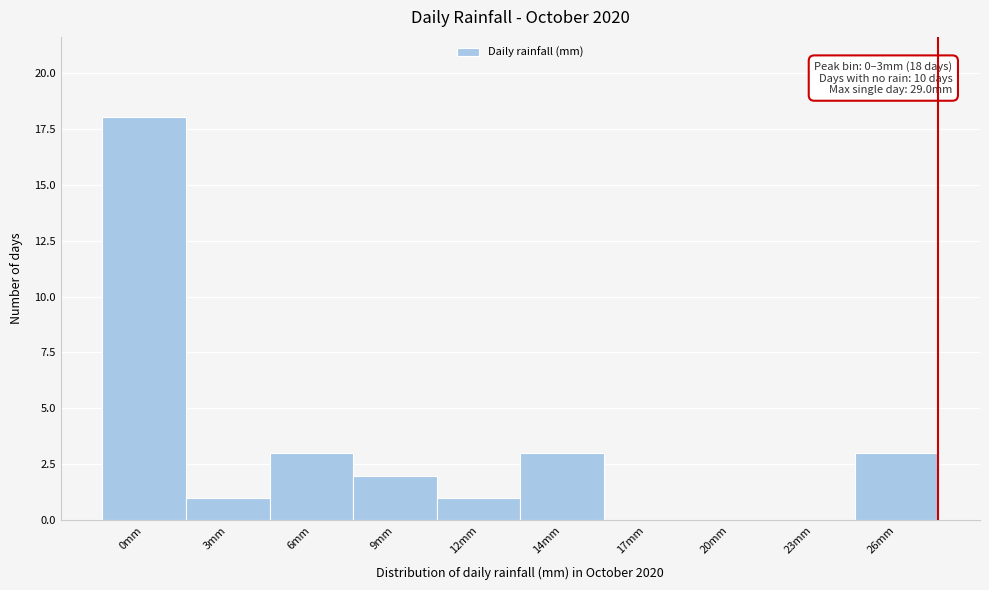

Reading left to right, list all the values displayed in this chart.

0mm=18	3mm=1	6mm=3	9mm=2	12mm=1	14mm=3	17mm=0	20mm=0	23mm=0	26mm=3